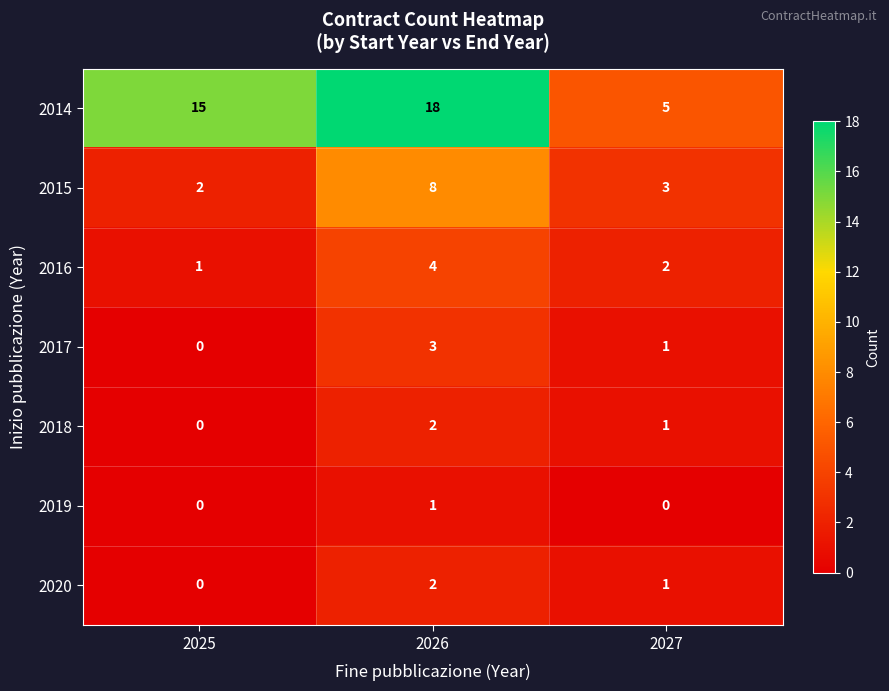

Is the value of 2016 at 2027 greater than the value of 2014 at 2026?

No